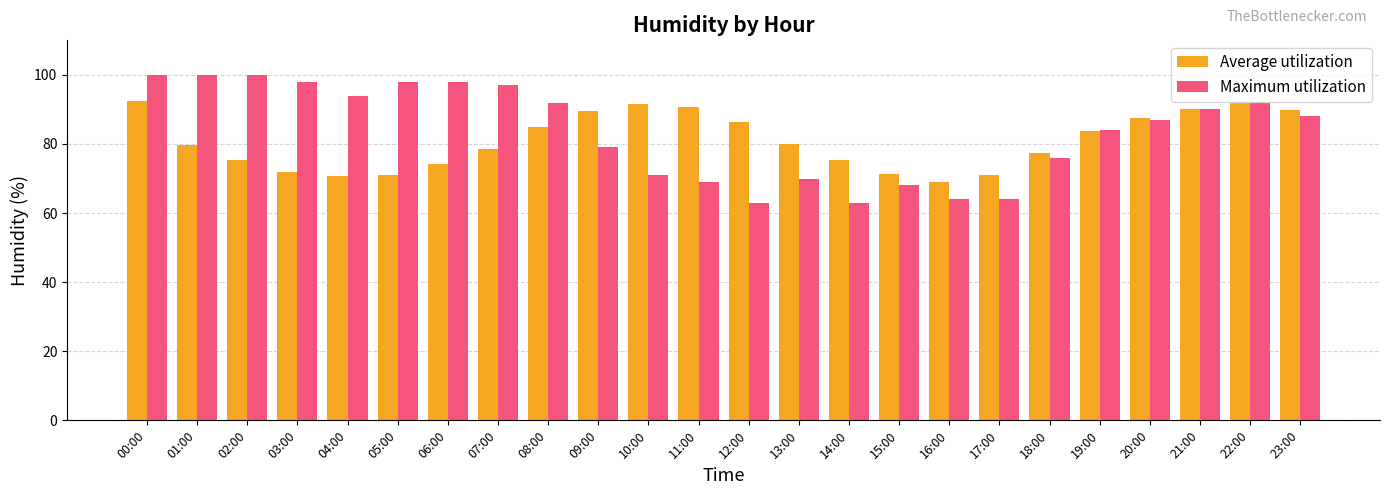

What is the spread (max minus min) of values at 07:00?

18.3